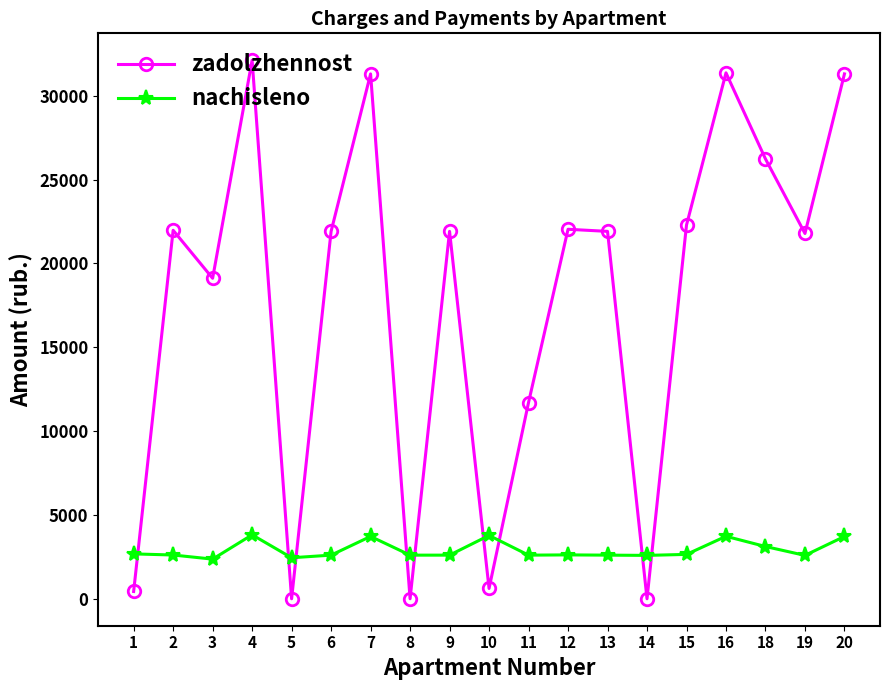

What is the maximum value for zadolzhennost?

32122.0